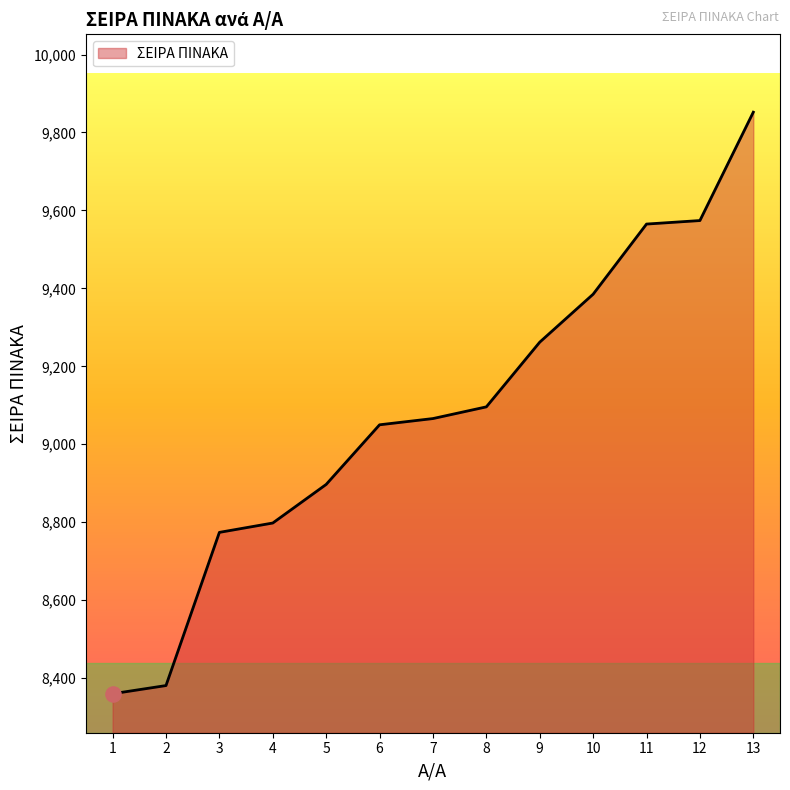

Between 7 and 5, which is larger?

7